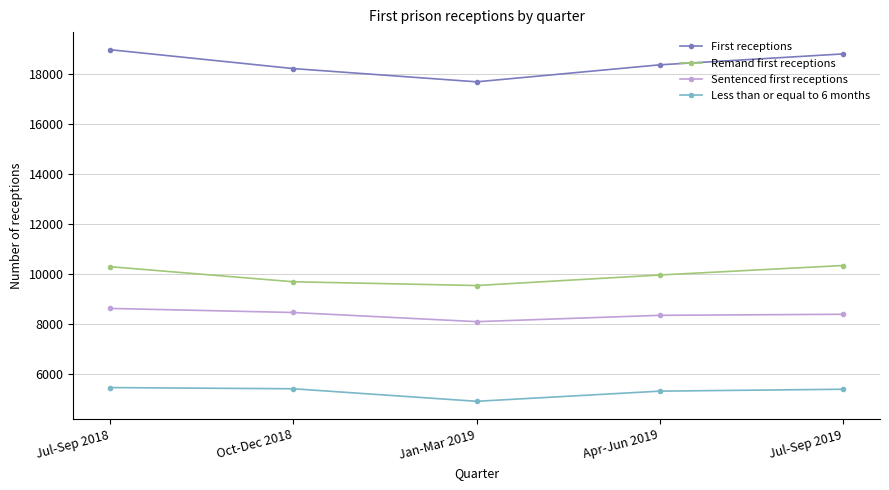

How many interior local valleys does the Less than or equal to 6 months series have?

1